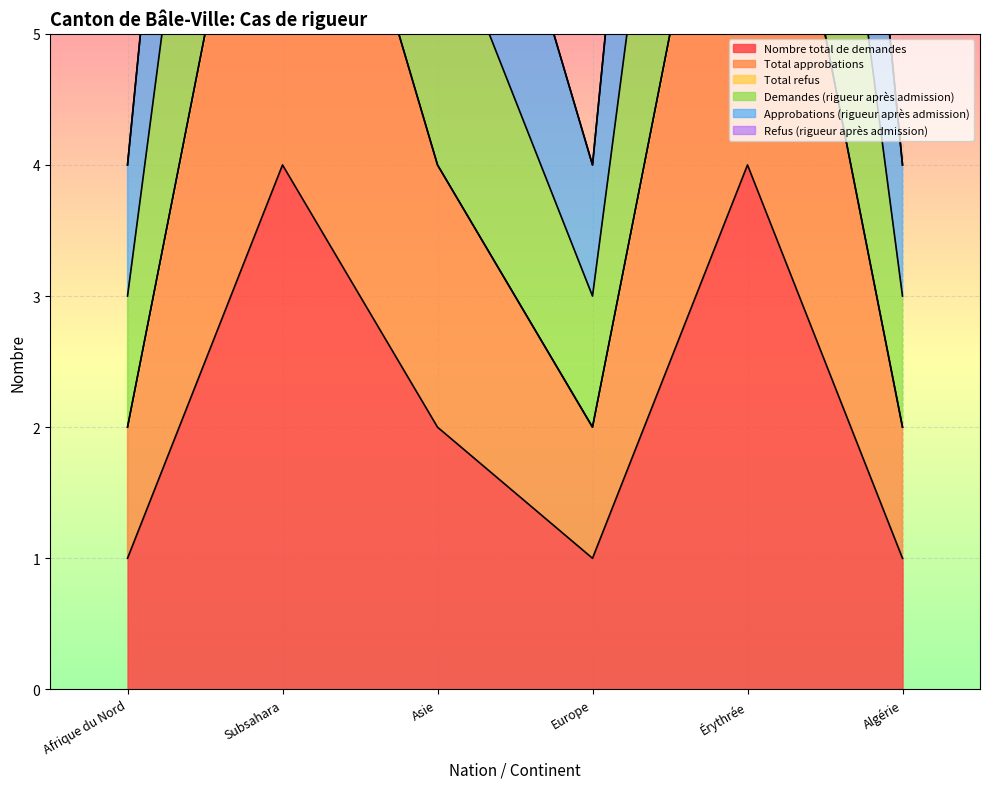

True or false: Demandes (rigueur après admission) and Total approbations cross at least once.

False